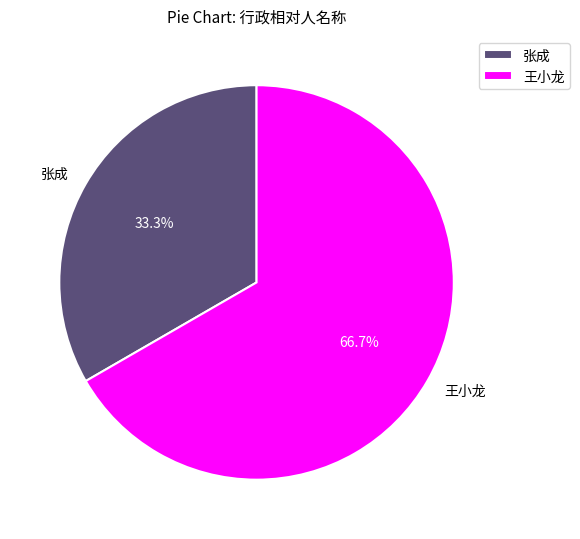

What percentage do 王小龙 and 张成 together represent?

100.0%